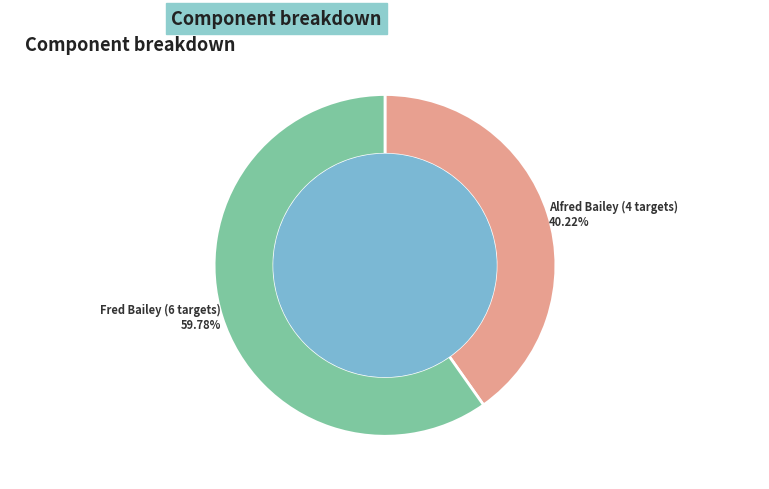

Is there any slice that represents more than half of the pie?

Yes